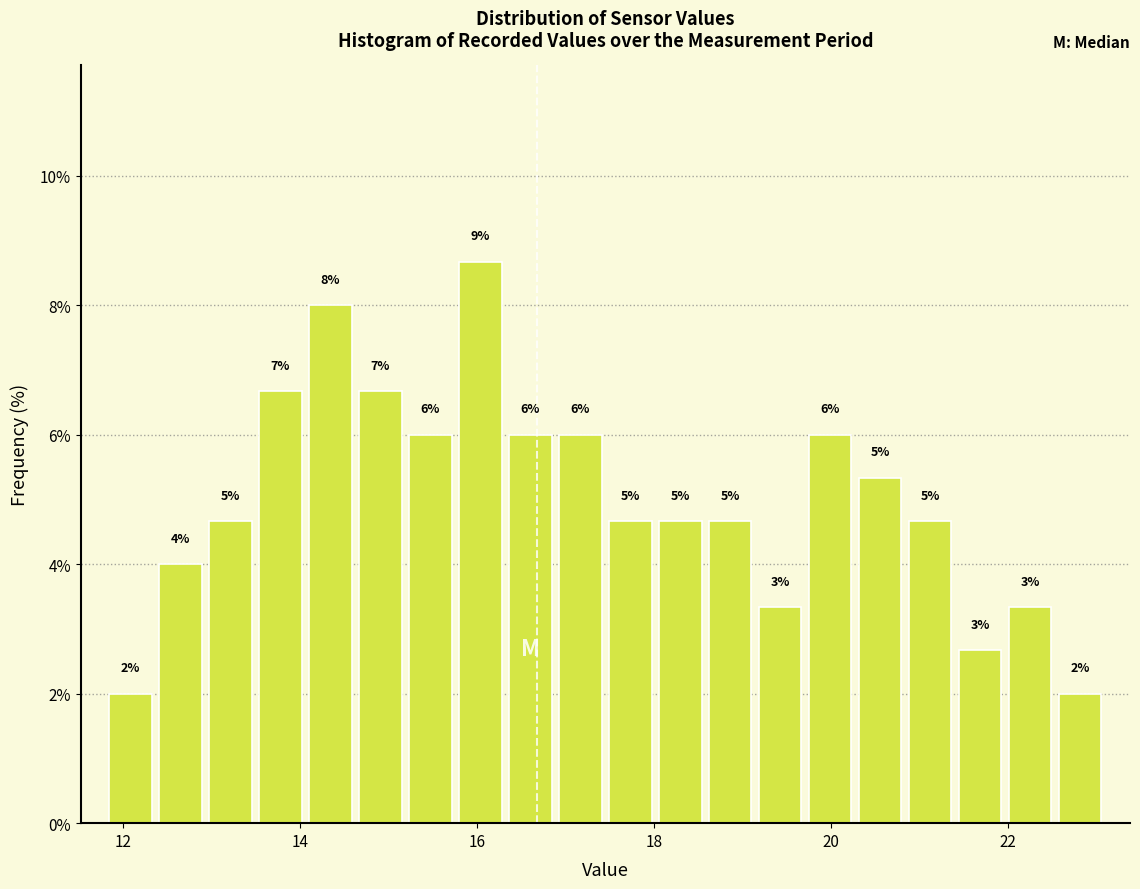

Read against the x-axis, roughly where is the centre of the tallest bar?

16.0